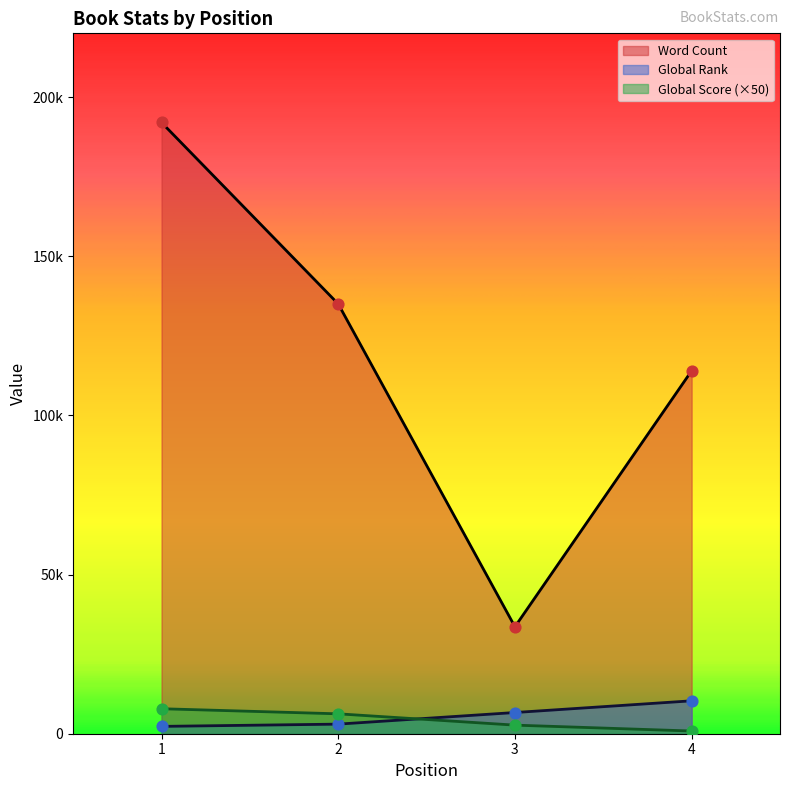

Which series contains the lowest Y value?

Global Score